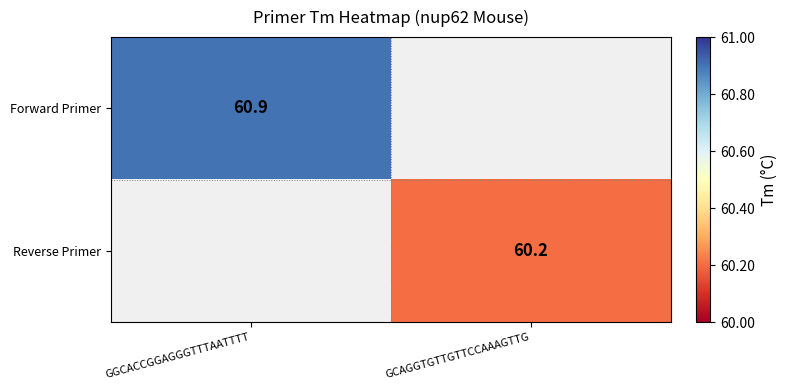

The value of Forward Primer at GGCACCGGAGGGTTTAATTTT is 35.3. True or false?

False